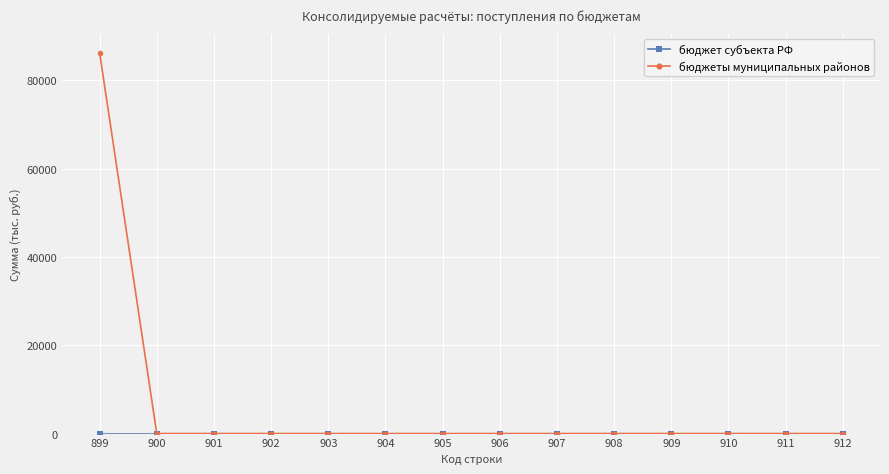

Which series has the largest range (max minus min)?

бюджеты муниципальных районов